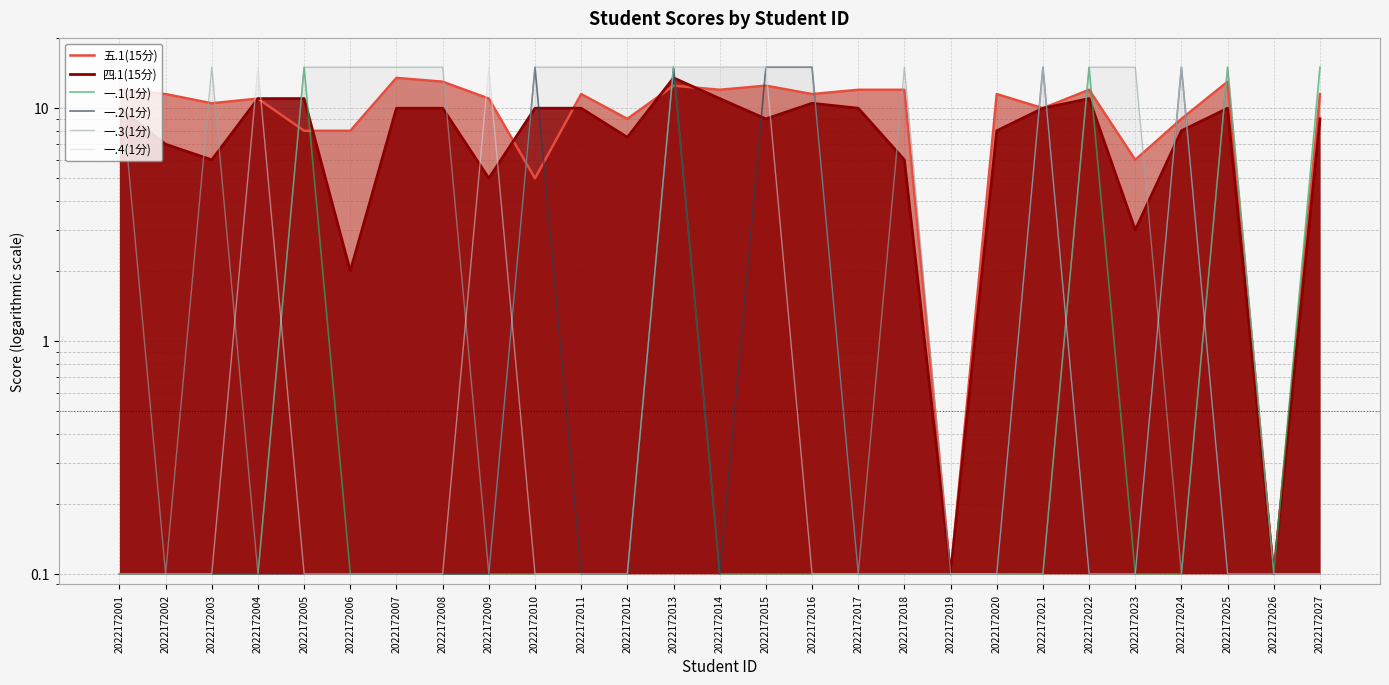

Between 2022172002 and 2022172014, which series saw the biggest shift?

一.3(1分)